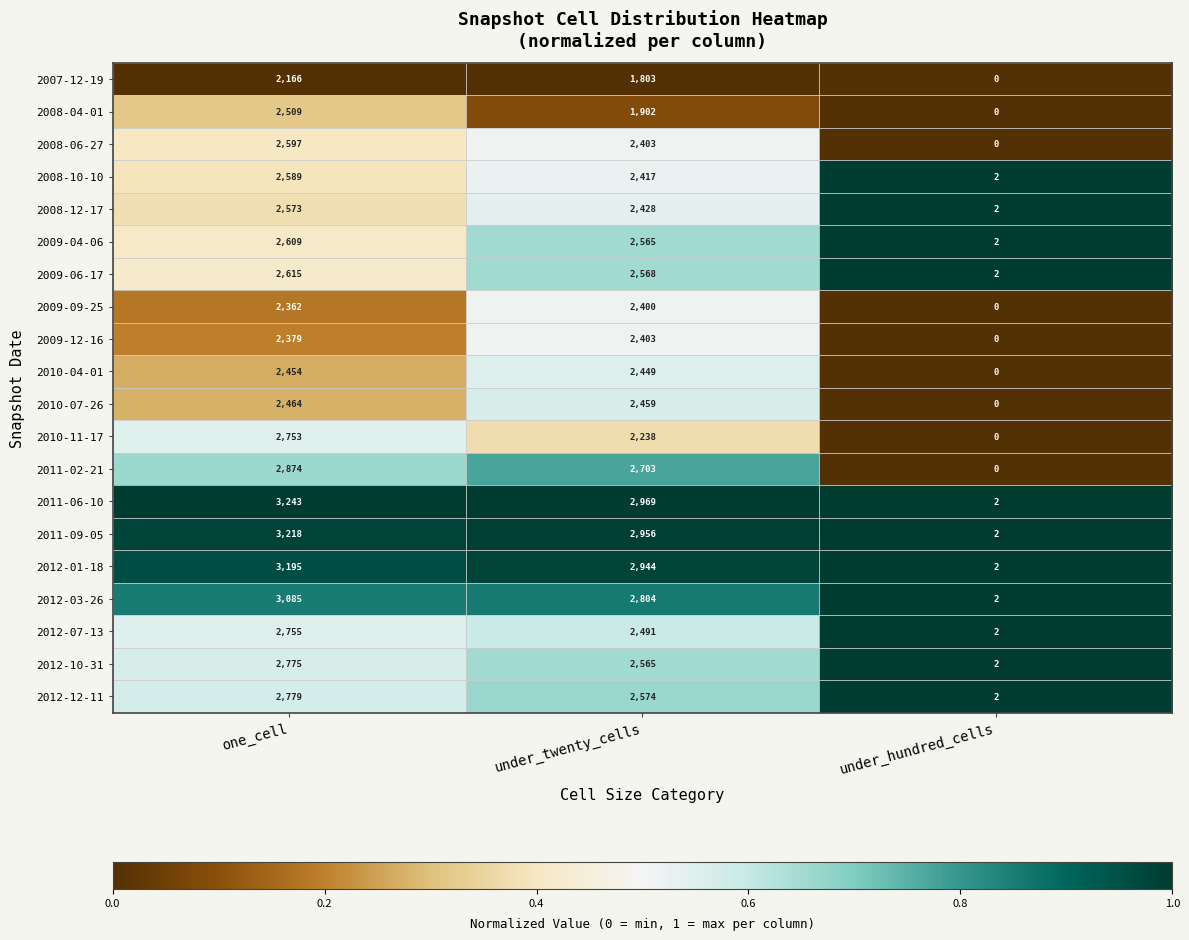

Between one_cell and under_twenty_cells, which series saw the biggest shift?

2008-04-01